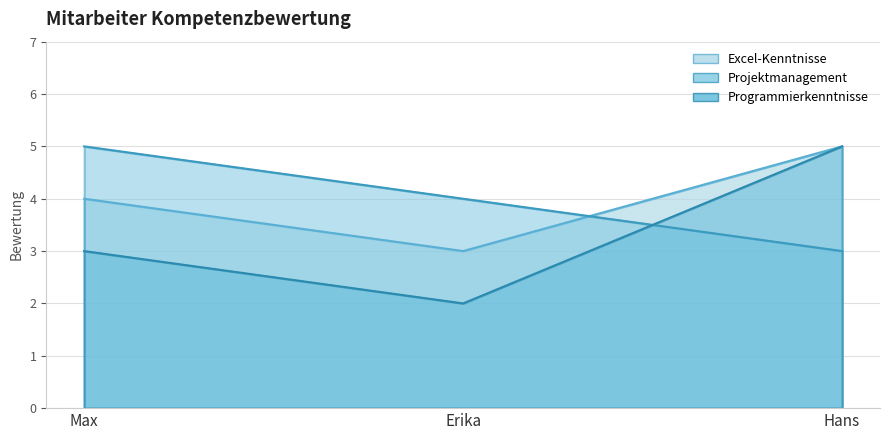

Reading left to right, transcribe all the data shown in this chart.

Excel-Kenntnisse: Max=4	Erika=3	Hans=5
Projektmanagement: Max=5	Erika=4	Hans=3
Programmierkenntnisse: Max=3	Erika=2	Hans=5